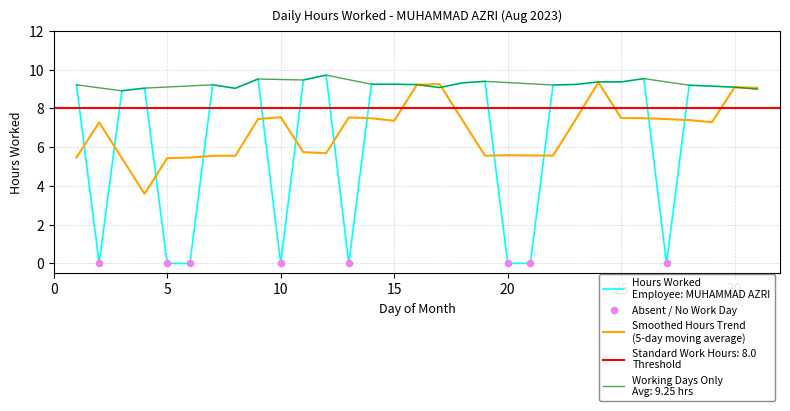

What is the change in value from 22 to 29?

-0.1